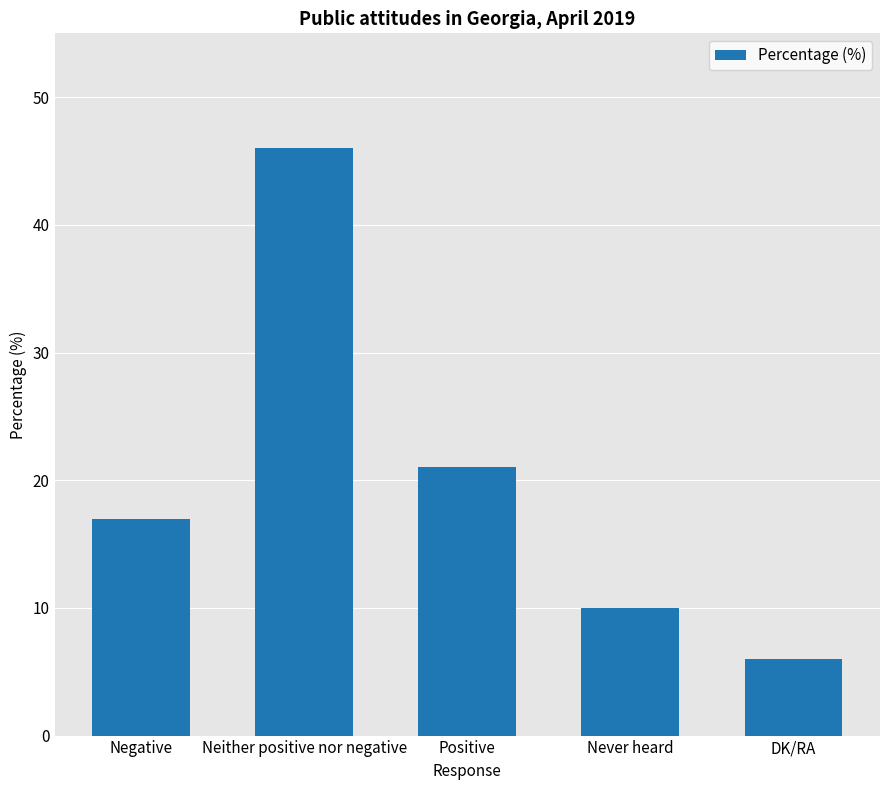

Rank the categories by value from lowest to highest.

DK/RA, Never heard, Negative, Positive, Neither positive nor negative